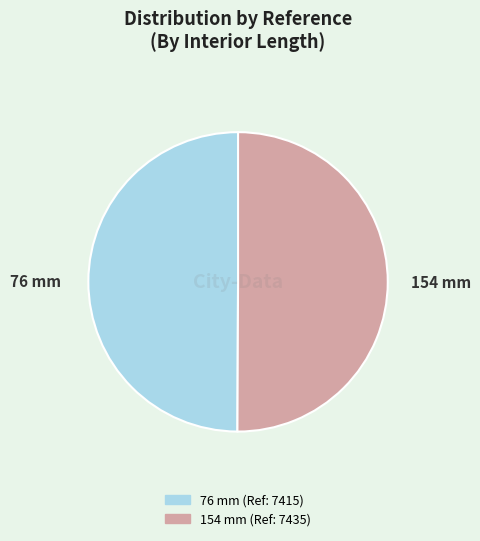

Is it true that 154 mm is 50% of the pie?

True